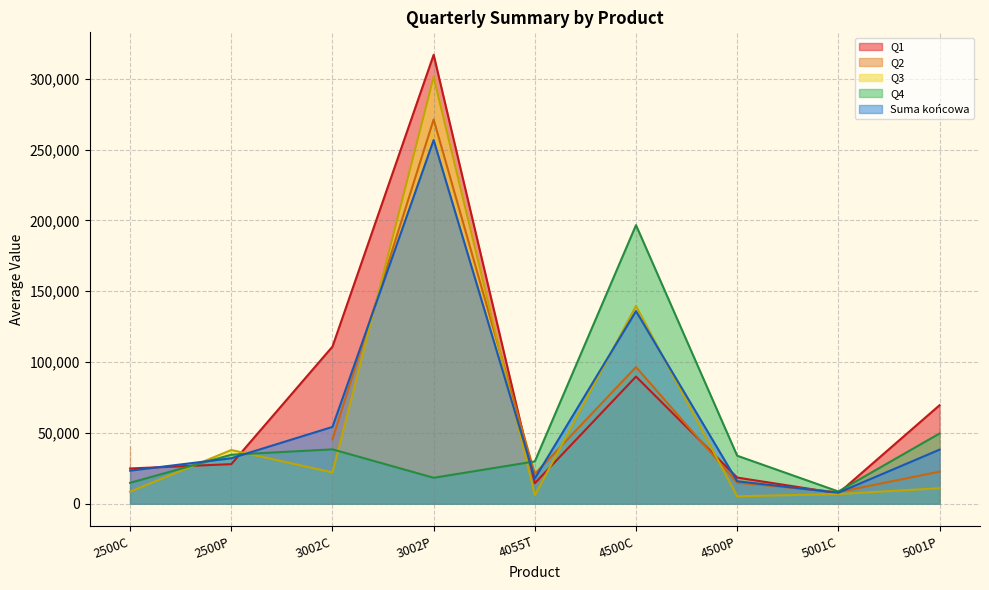

In Suma końcowa, how many points are higher than both neighbors (excluding endpoints)?

2